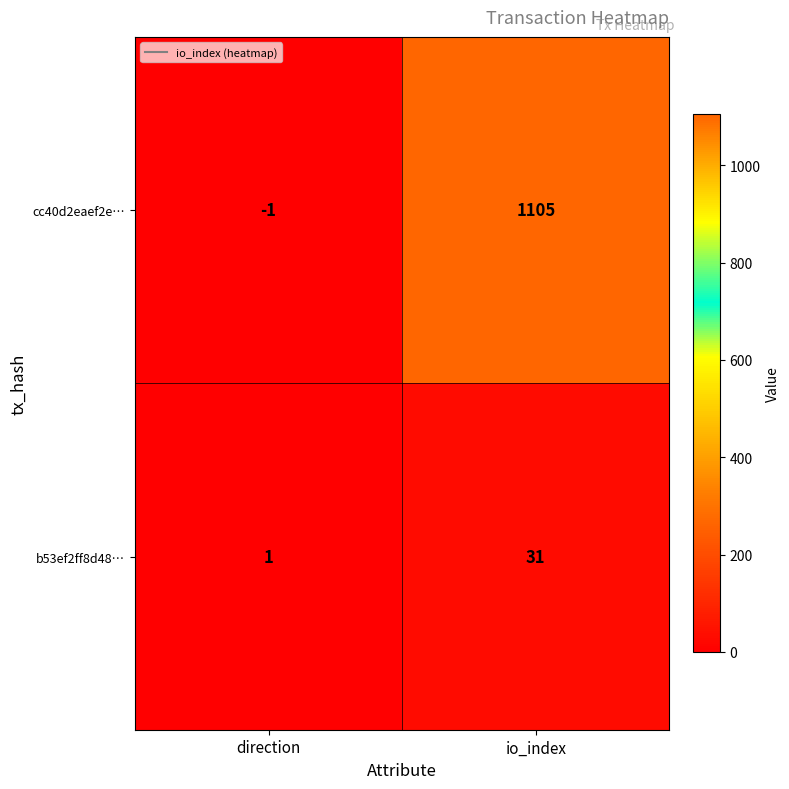

Is it true that cc40d2eaef2e… equals 1573 at io_index?

False